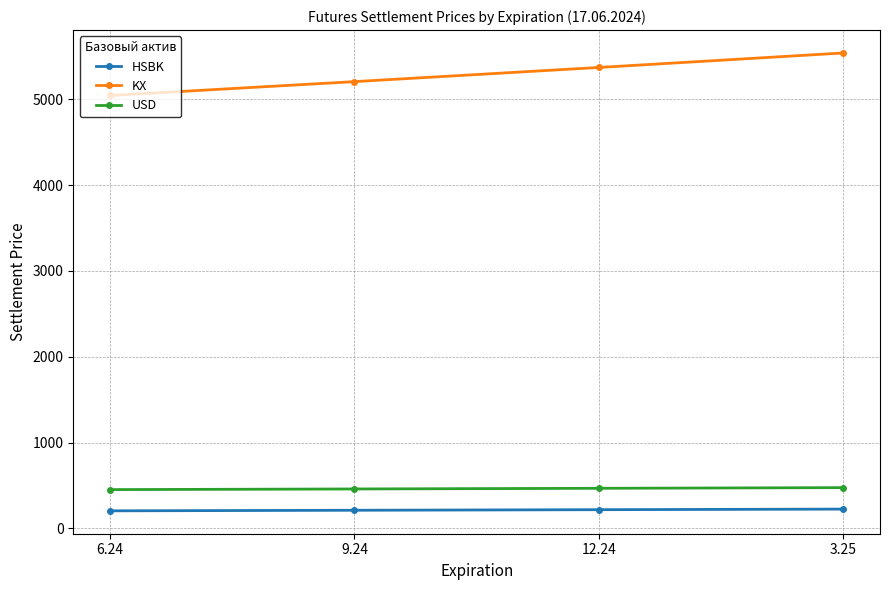

What is the sum of all KX values?

21157.1